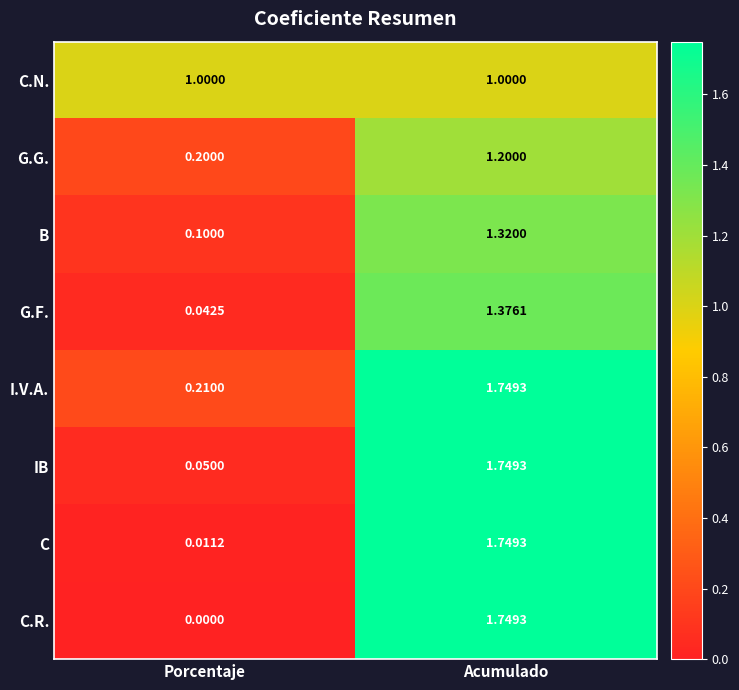

At which category is the sum across all series the highest?

Acumulado